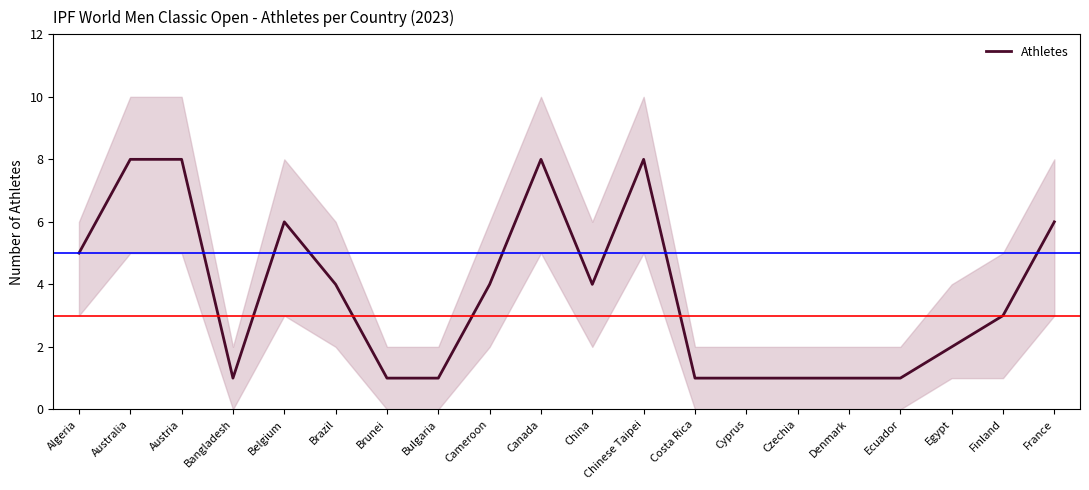

How many values are between 1 and 6?

16